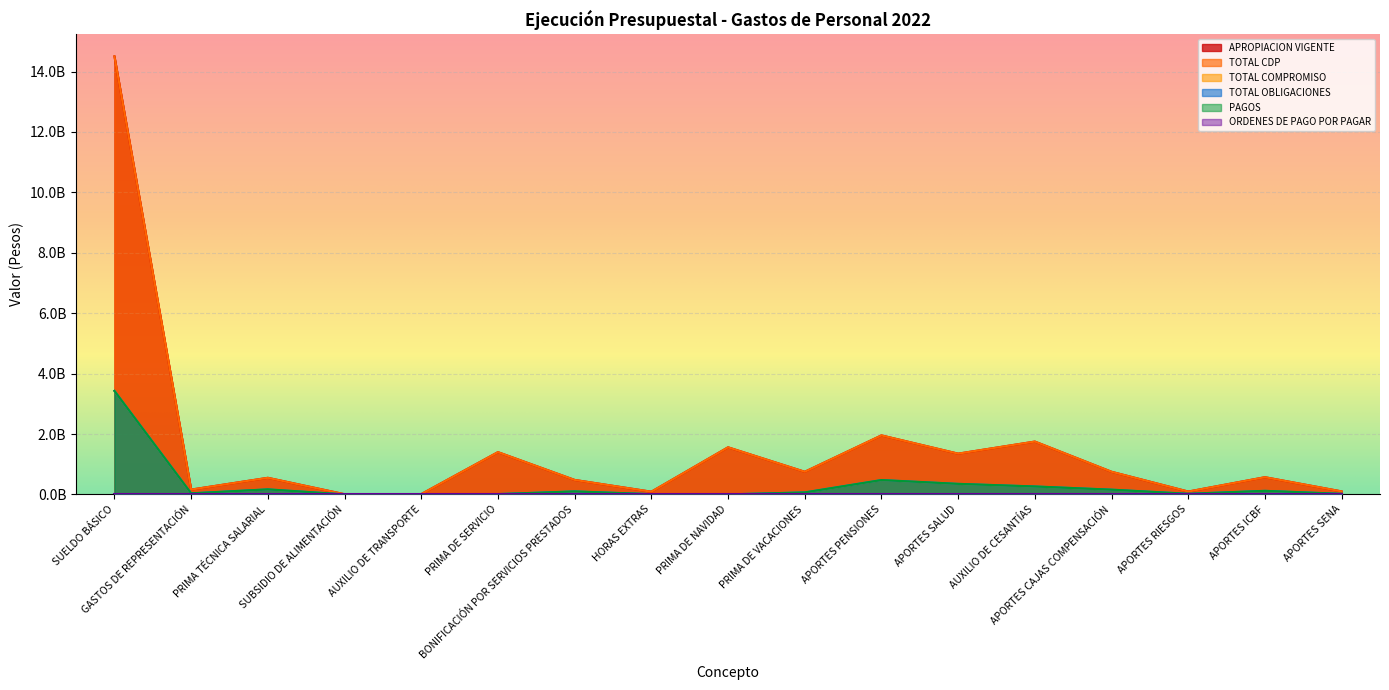

What is the difference between the TOTAL OBLIGACIONES values at SUBSIDIO DE ALIMENTACIÓN and APORTES CAJAS COMPENSACIÓN?

156647813